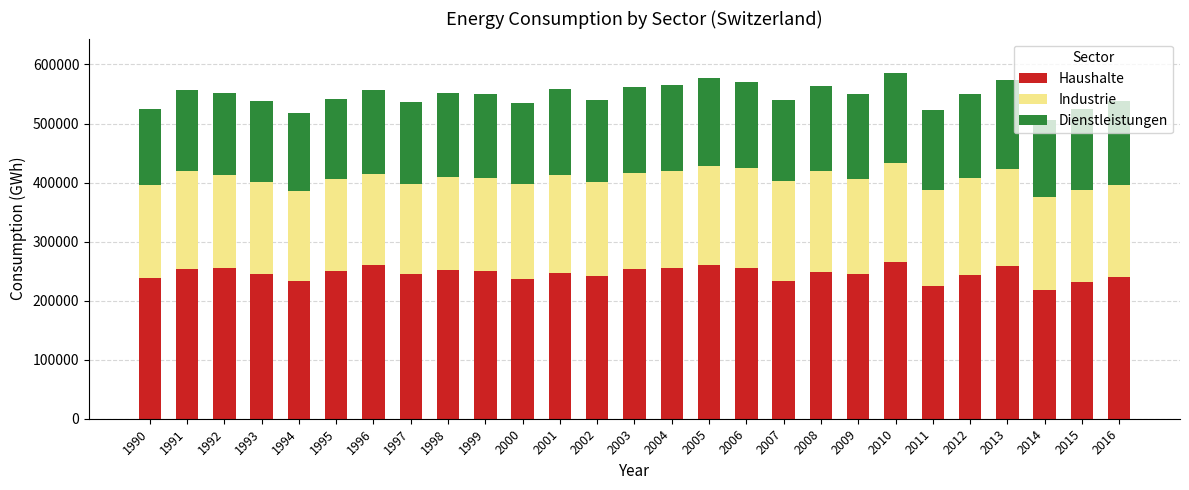

At which label does Haushalte first exceed 247320?

1991